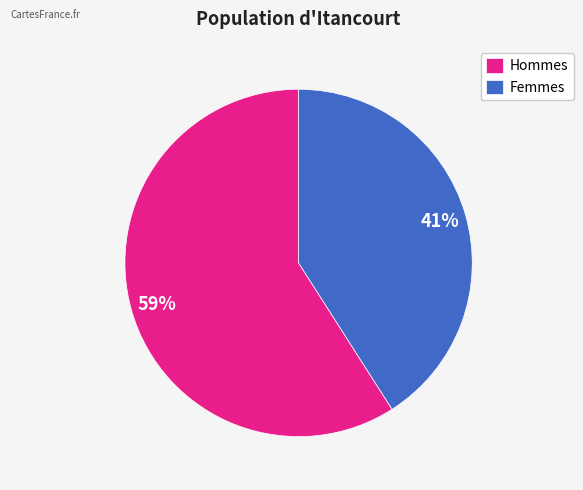

What is the ratio of the value at Femmes to the value at Hommes?

0.7